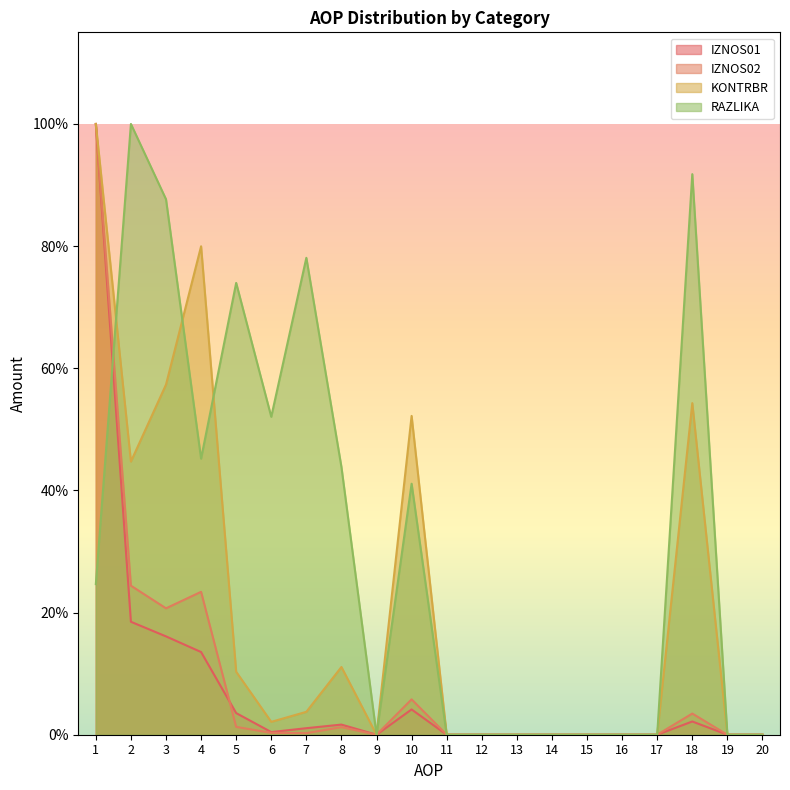

How many lines are shown in the chart?

4